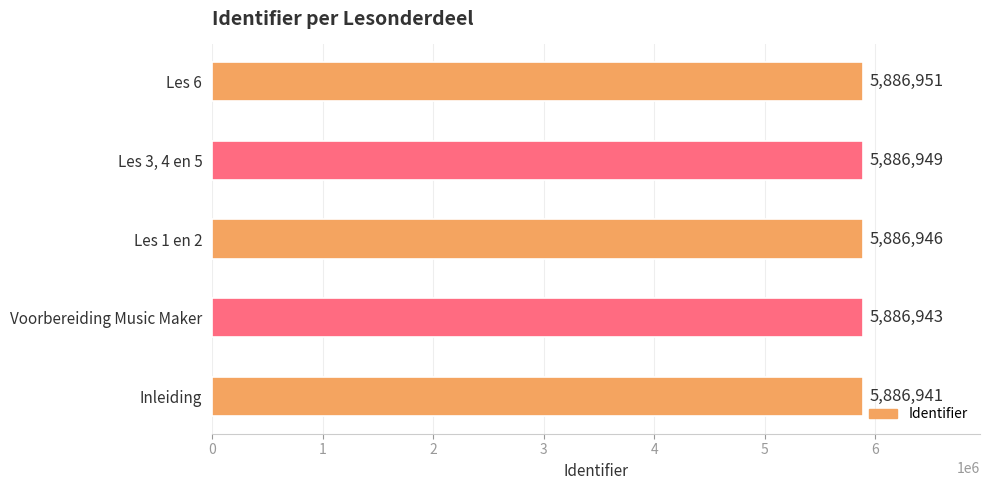

List the labels in order of value, largest first.

Les 6, Les 3, 4 en 5, Les 1 en 2, Voorbereiding Music Maker, Inleiding